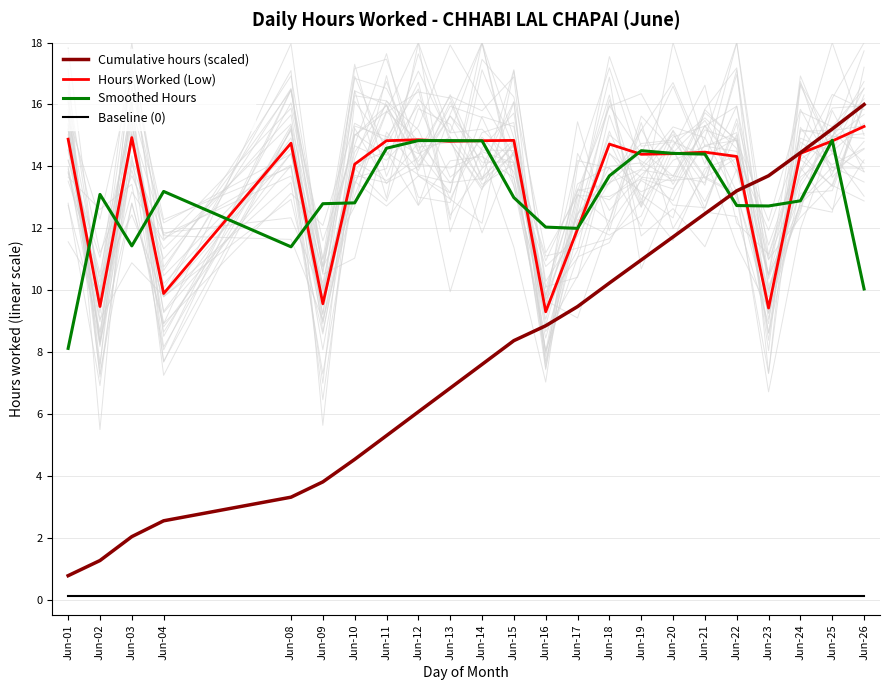

What is the difference between the second highest and second lowest values in the Hours Worked (Low) series?

5.5